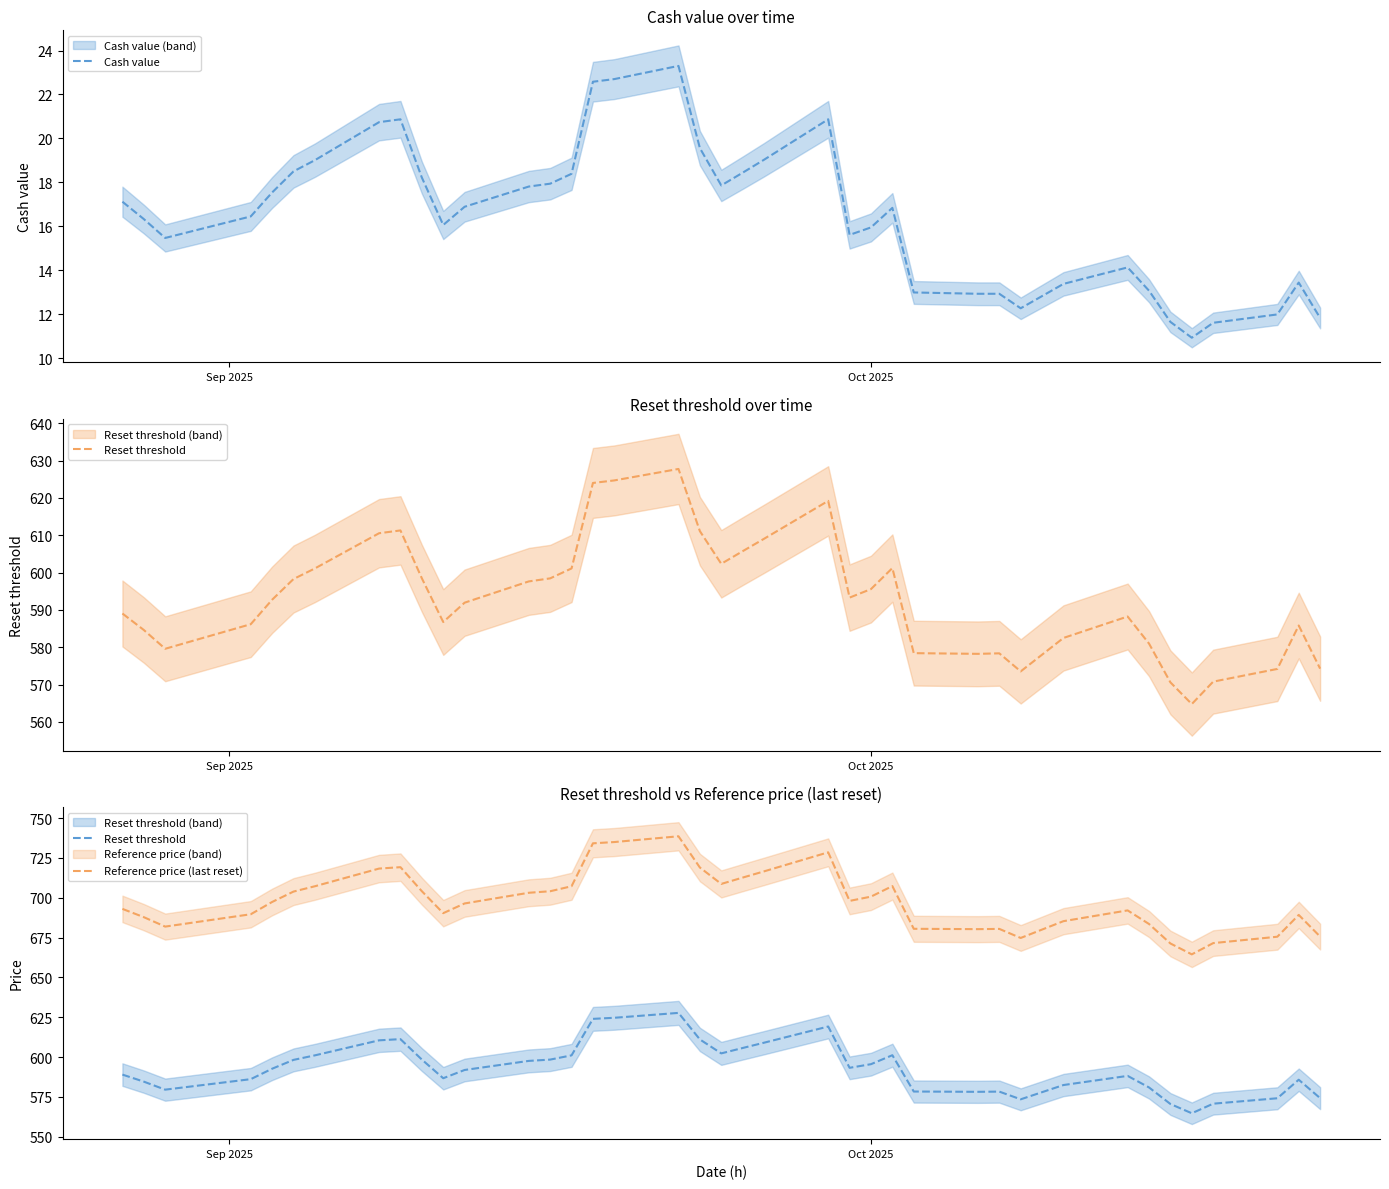

List the series in order of their peak value, highest first.

Reference price (last reset), Reset threshold, Cash value